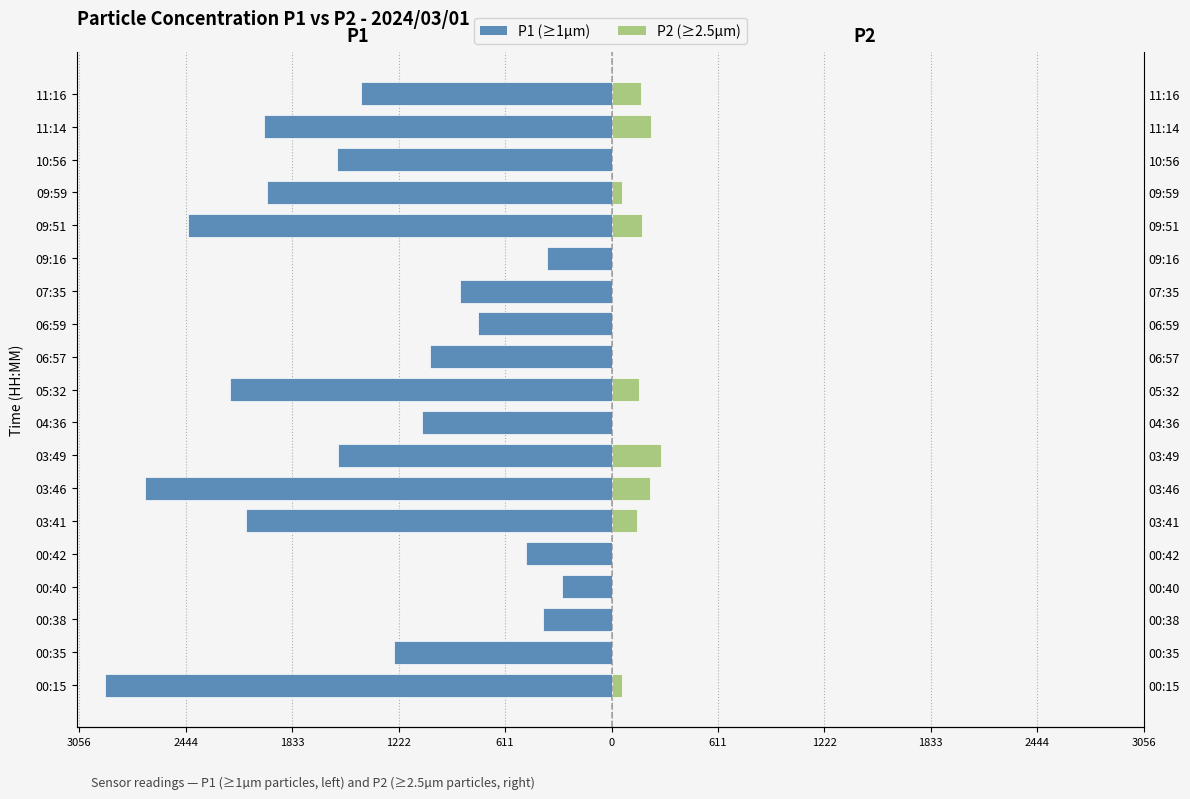

The value of P1 (left) at 06:57 is -1555.4. True or false?

False